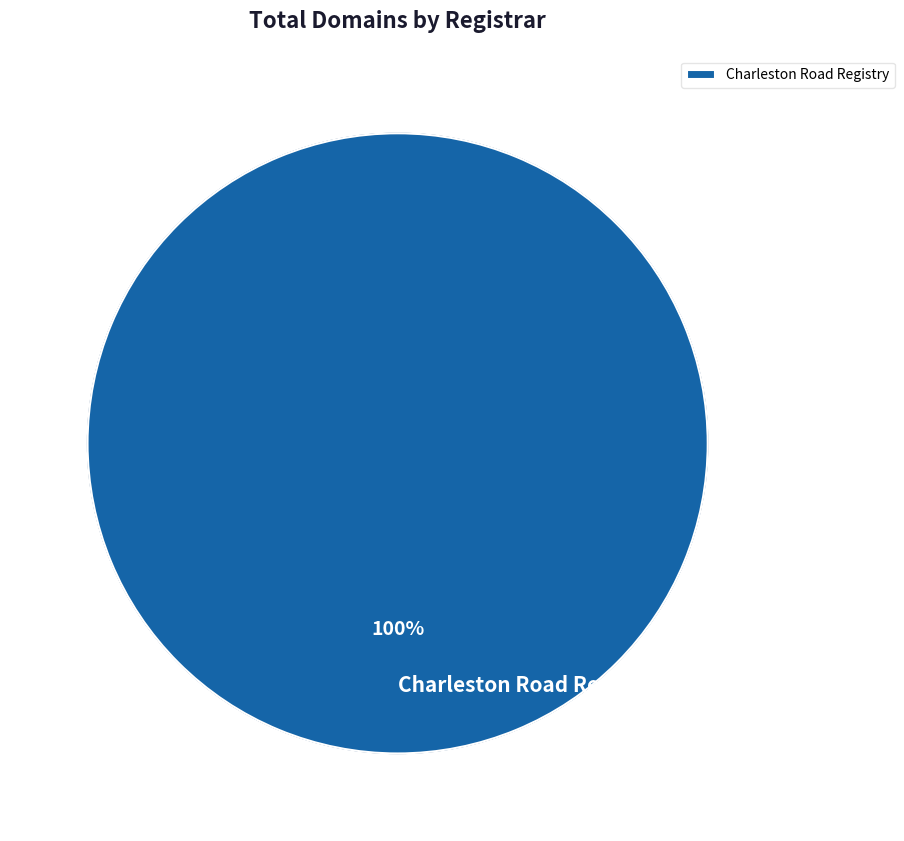

Which slice represents more than half of the pie?

Charleston Road Registry